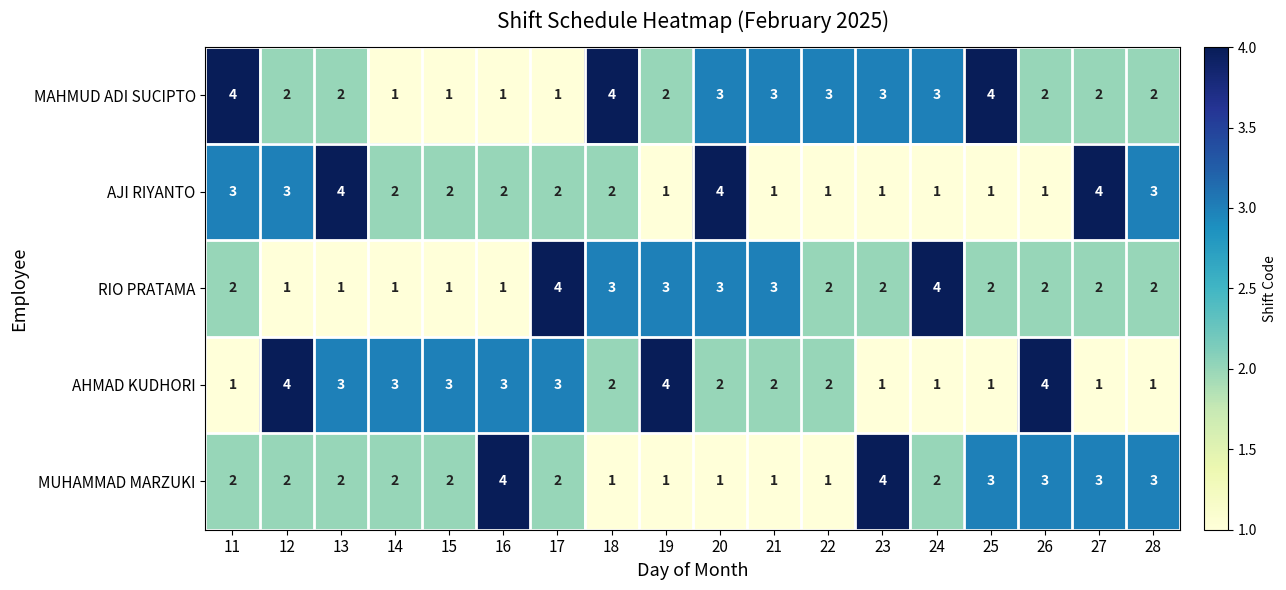

What is the sum of all RIO PRATAMA values?

39